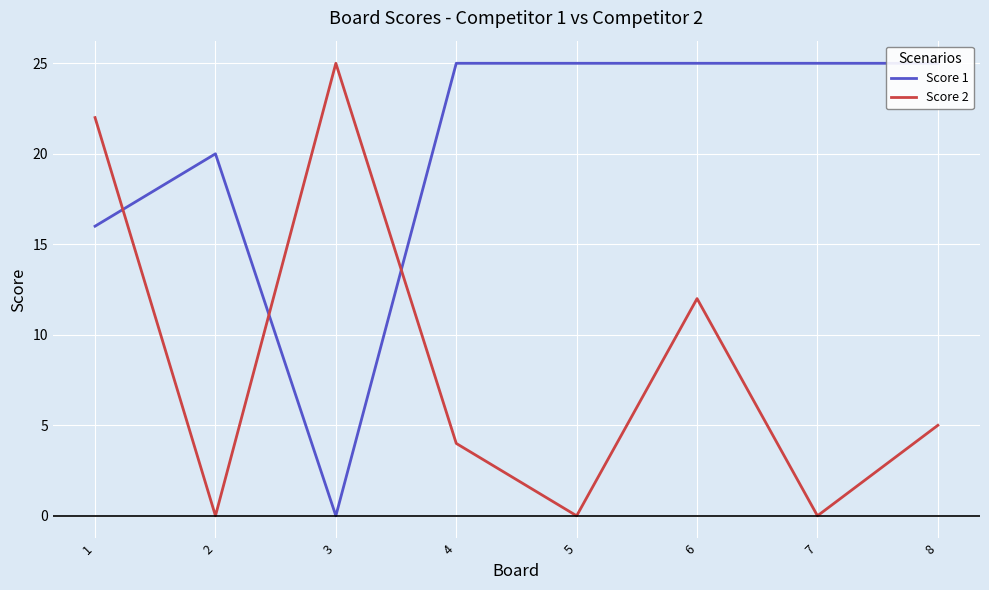

Reading left to right, extract all data points from this chart.

Score 1: 1=16	2=20	3=0	4=25	5=25	6=25	7=25	8=25
Score 2: 1=22	2=0	3=25	4=4	5=0	6=12	7=0	8=5